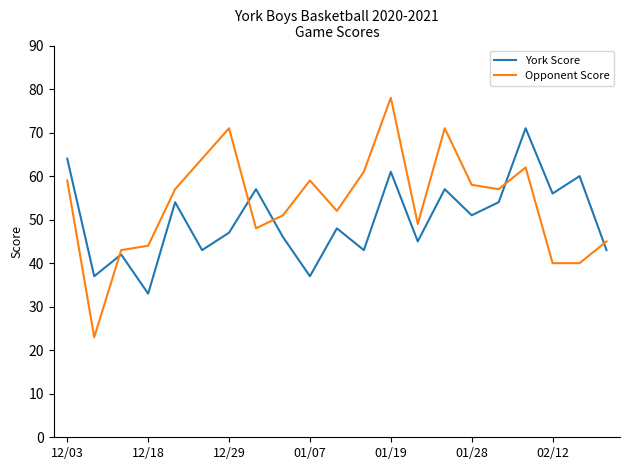

What is the lowest value of the Opponent Score series?

23